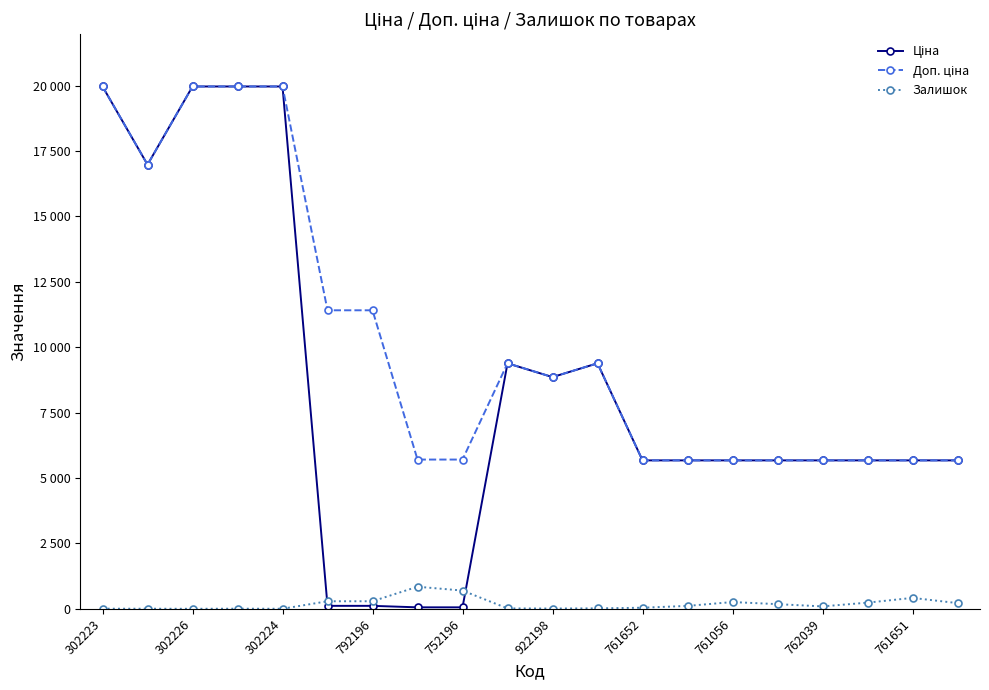

Rank the series by their maximum value, from highest to lowest.

Ціна, Доп. ціна, Залишок